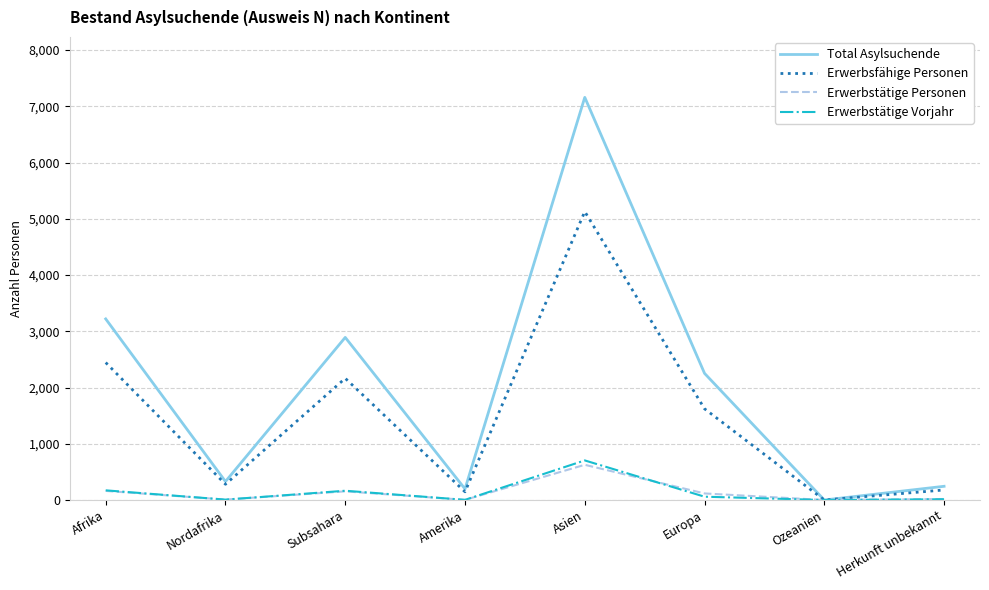

Is the value of Total Asylsuchende at Amerika greater than the value of Erwerbstätige Vorjahr at Ozeanien?

Yes